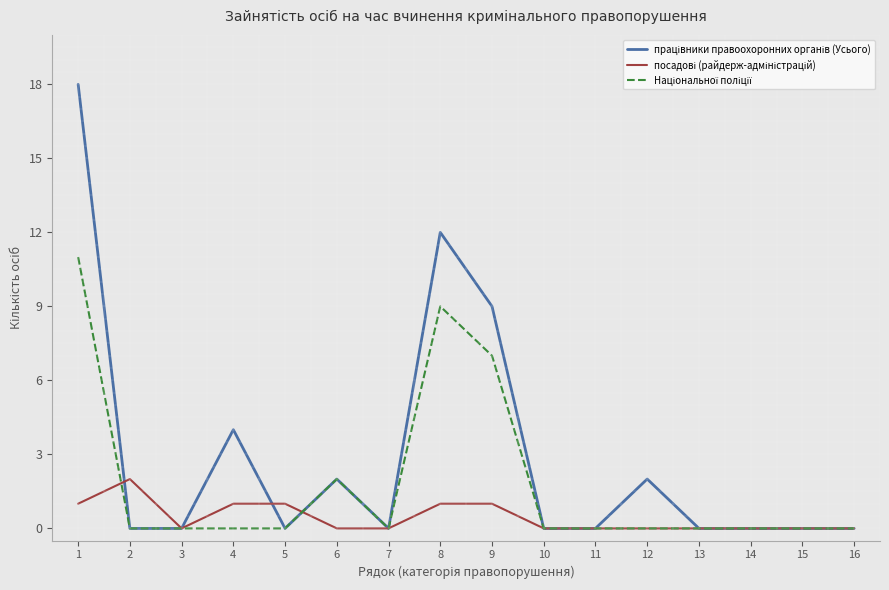

What is the maximum value shown in the chart?

18